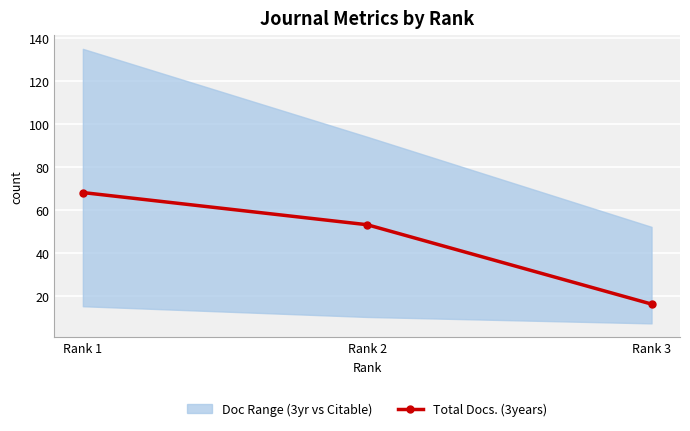

List the labels in order of value, largest first.

Rank 1, Rank 2, Rank 3